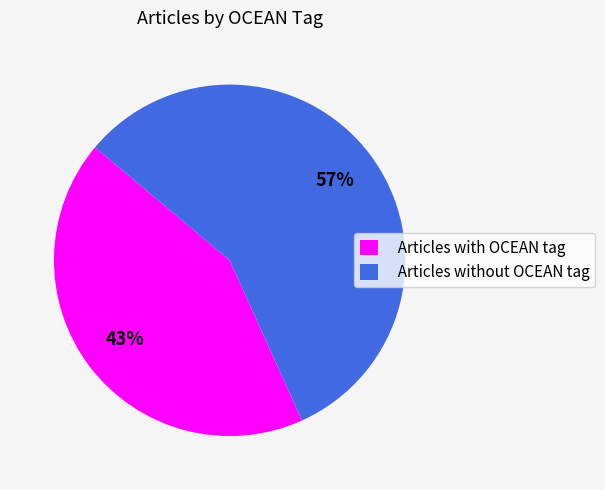

To the nearest percent, what is the combined percentage of Articles with OCEAN tag and Articles without OCEAN tag?

100%